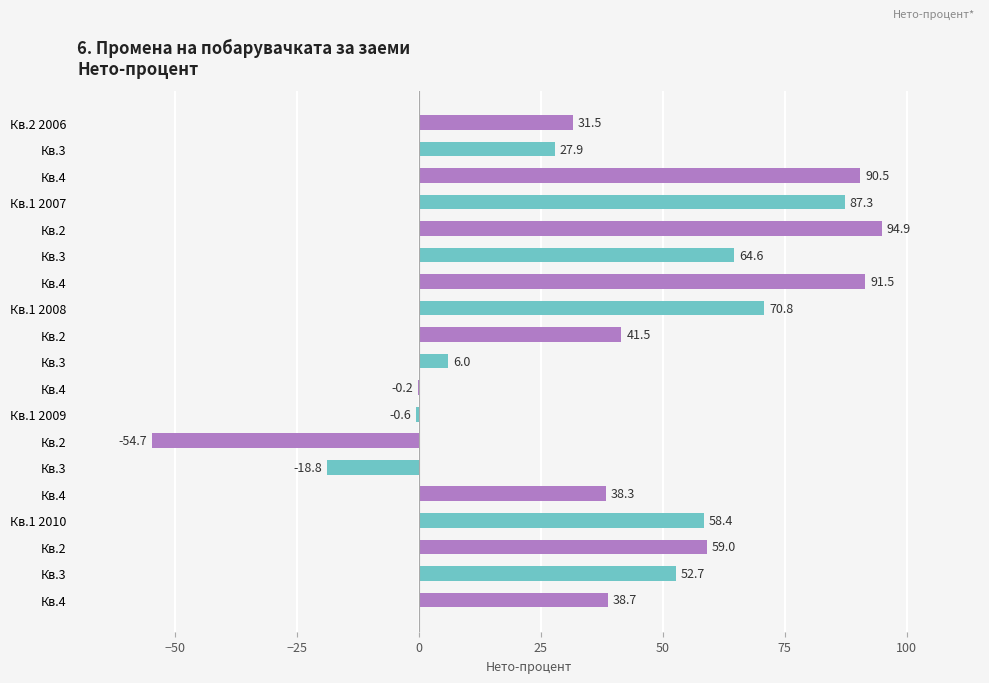

How many distinct data groups are displayed?

1